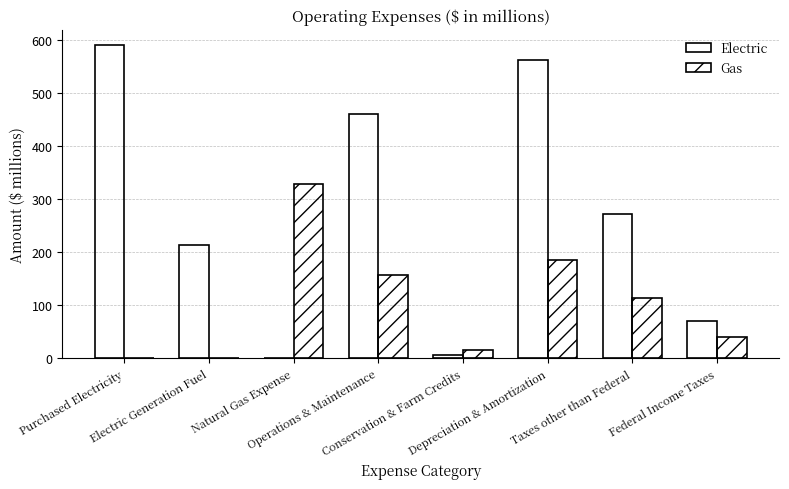

How many categories are shown in the chart?

8